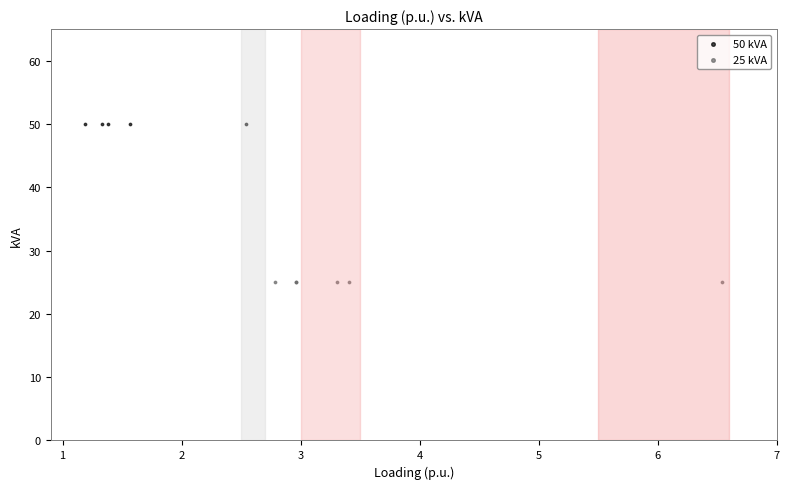

Which series reaches the minimum Y coordinate?

25 kVA